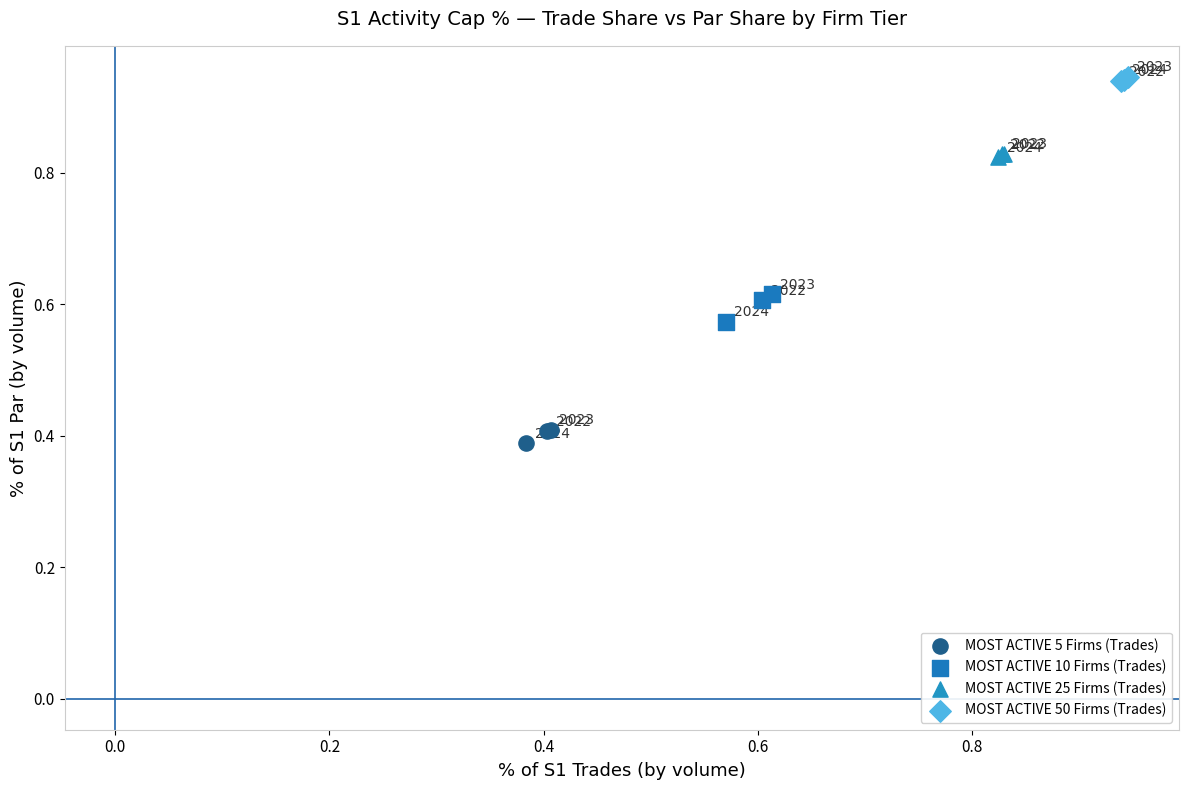

Which series contains the highest Y value?

MOST ACTIVE 50 Firms (Trades)